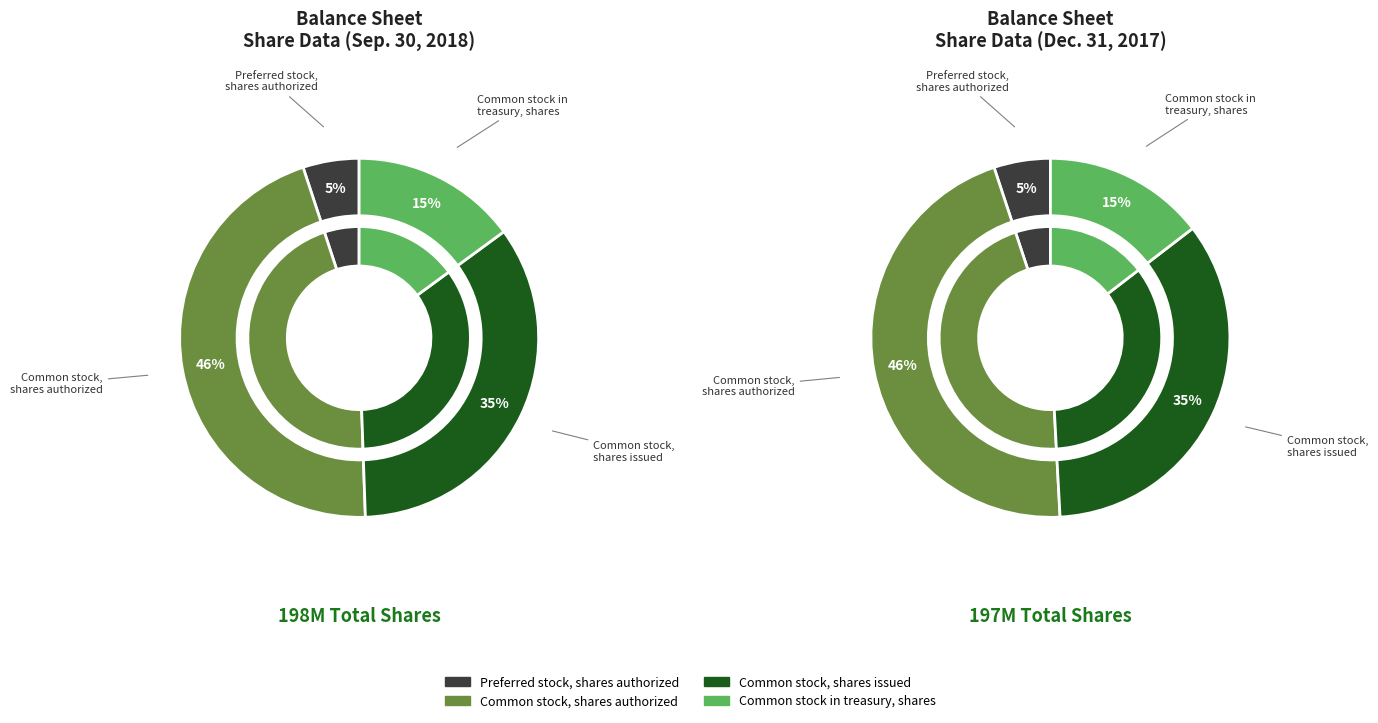

To the nearest percent, what percentage of the pie is Common stock, shares authorized?

46%